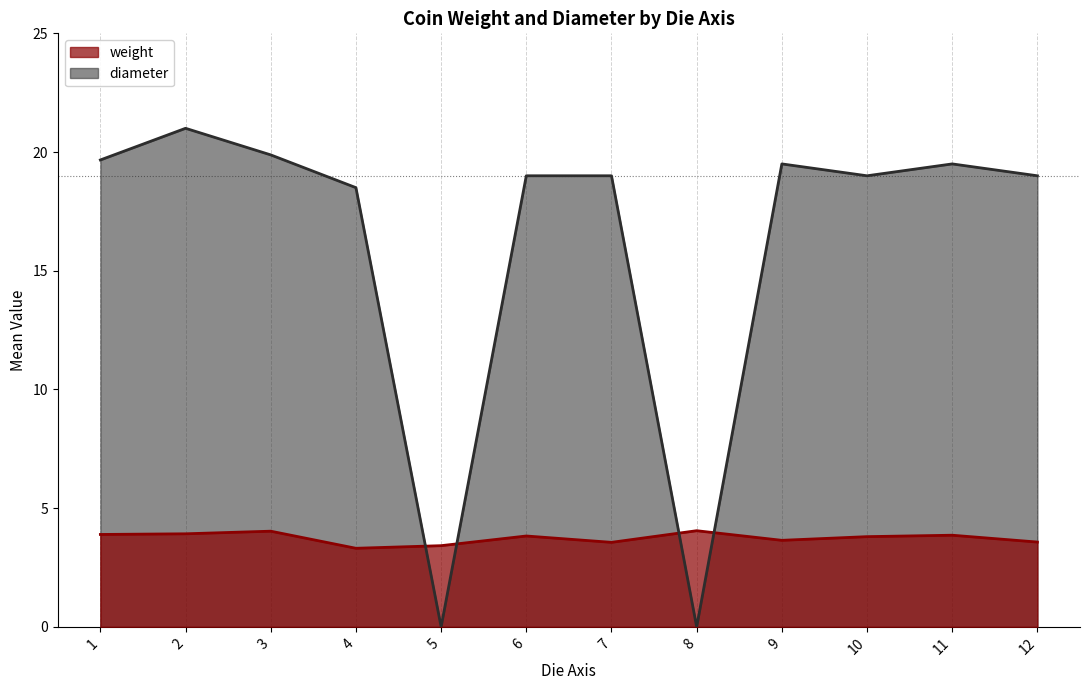

Which series has the widest spread of values?

diameter